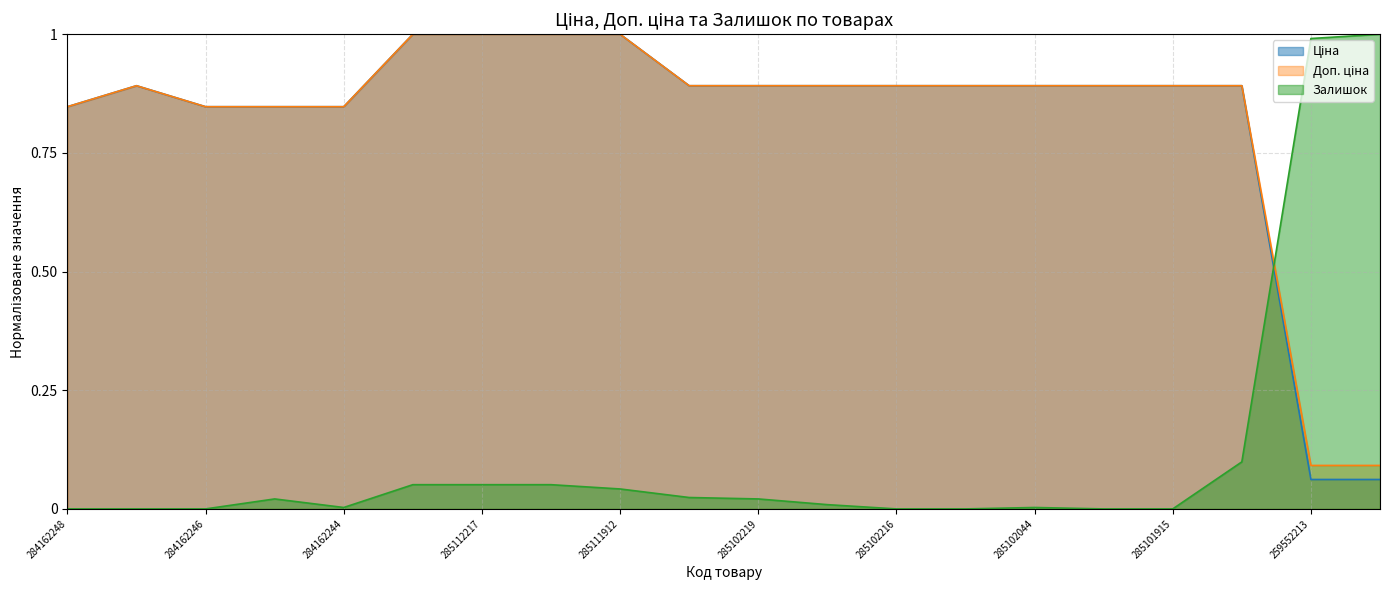

Reading left to right, transcribe all the data shown in this chart.

Ціна: 284162248=0.8	285101569=0.9	284162246=0.8	284162245=0.8	284162244=0.8	285112220=1.0	285112217=1.0	285111961=1.0	285111912=1.0	285102221=0.9	285102219=0.9	285102218=0.9	285102216=0.9	285102120=0.9	285102044=0.9	285101916=0.9	285101915=0.9	285101913=0.9	259552213=0.1	259552212=0.1
Доп. ціна: 284162248=0.8	285101569=0.9	284162246=0.8	284162245=0.8	284162244=0.8	285112220=1.0	285112217=1.0	285111961=1.0	285111912=1.0	285102221=0.9	285102219=0.9	285102218=0.9	285102216=0.9	285102120=0.9	285102044=0.9	285101916=0.9	285101915=0.9	285101913=0.9	259552213=0.1	259552212=0.1
Залишок: 284162248=0.0	285101569=0.0	284162246=0.0	284162245=0.0	284162244=0.0	285112220=0.1	285112217=0.1	285111961=0.1	285111912=0.0	285102221=0.0	285102219=0.0	285102218=0.0	285102216=0.0	285102120=0.0	285102044=0.0	285101916=0.0	285101915=0.0	285101913=0.1	259552213=1.0	259552212=1.0